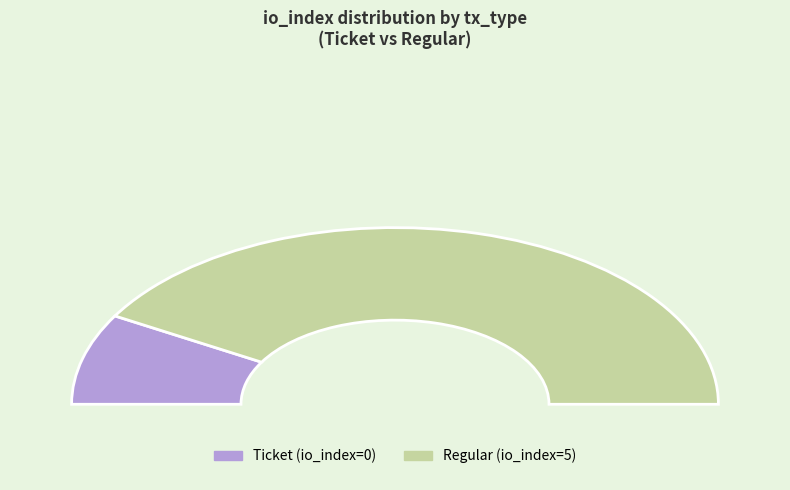

Combined, do Regular and Ticket account for over 50%?

Yes